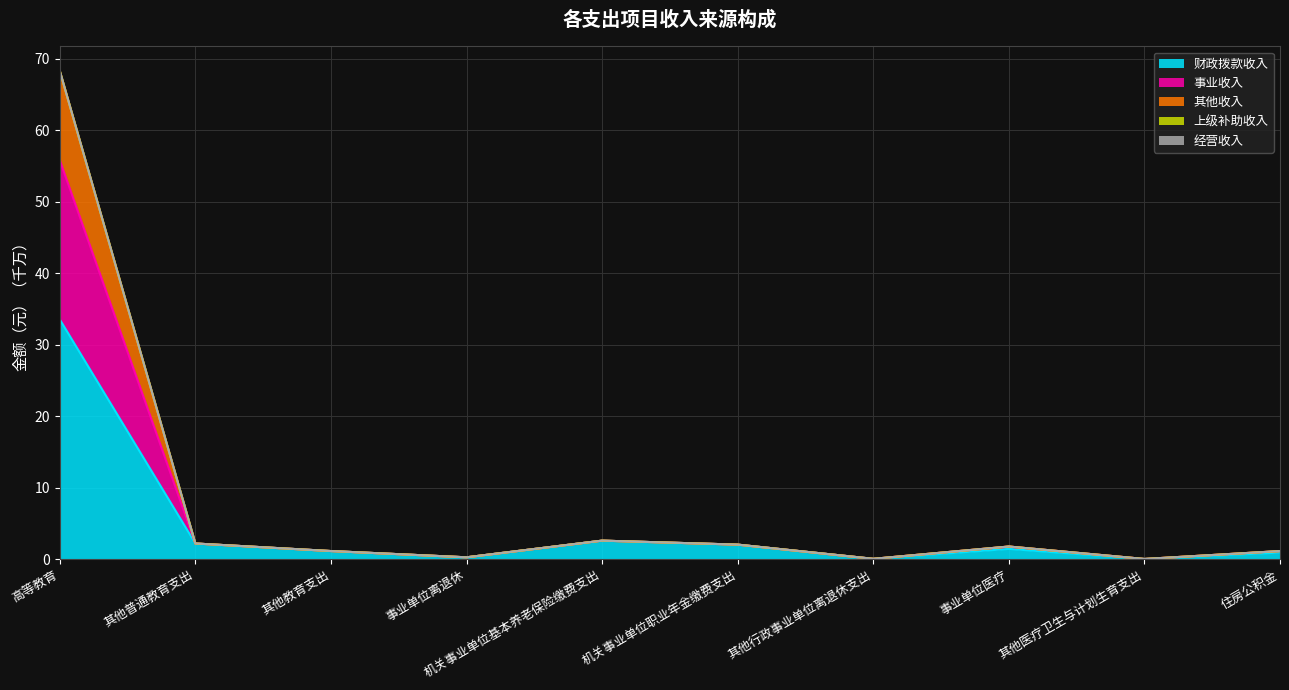

At which category does the chart reach its minimum across all series?

其他医疗卫生与计划生育支出